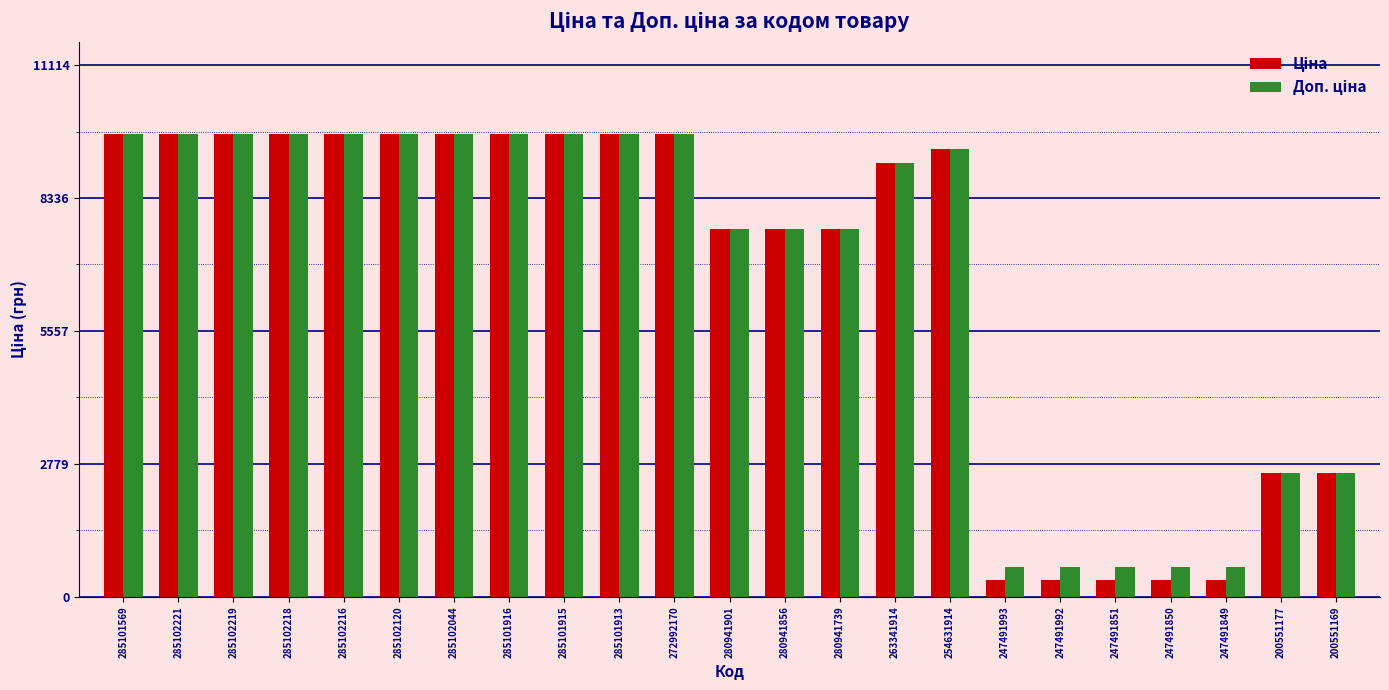

Does the chart contain any negative values?

No